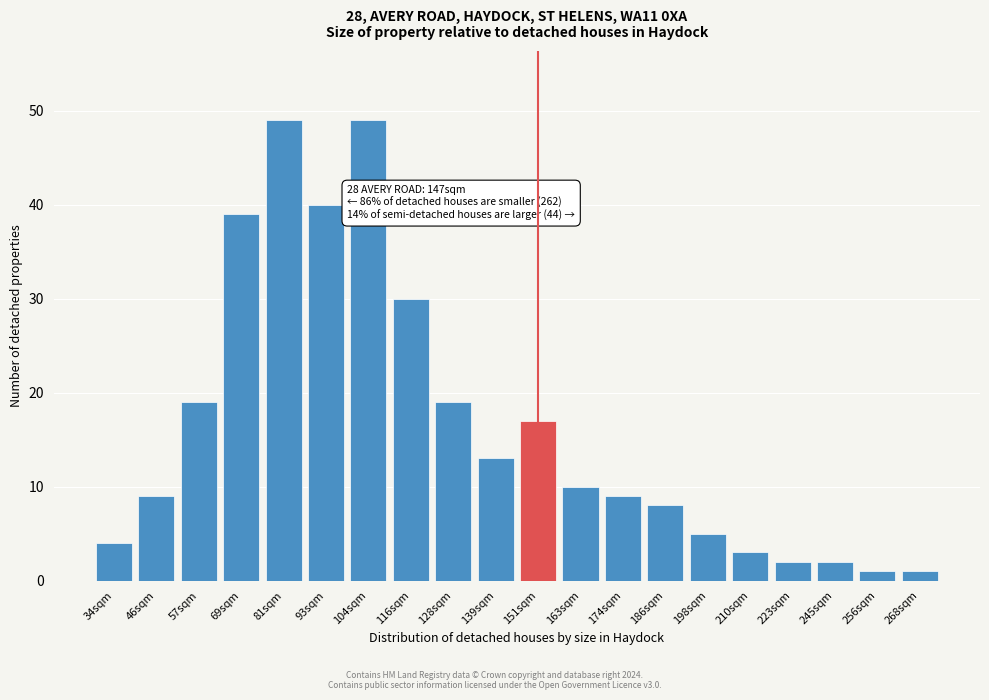

Reading left to right, what are all the values shown in this chart?

4	9	19	39	49	40	49	30	19	13	17	10	9	8	5	3	2	2	1	1